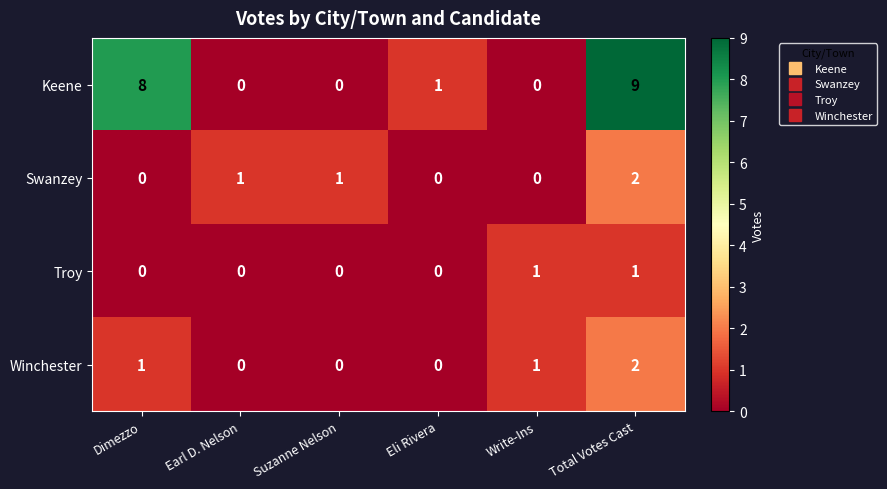

Count the number of categories in the chart.

6